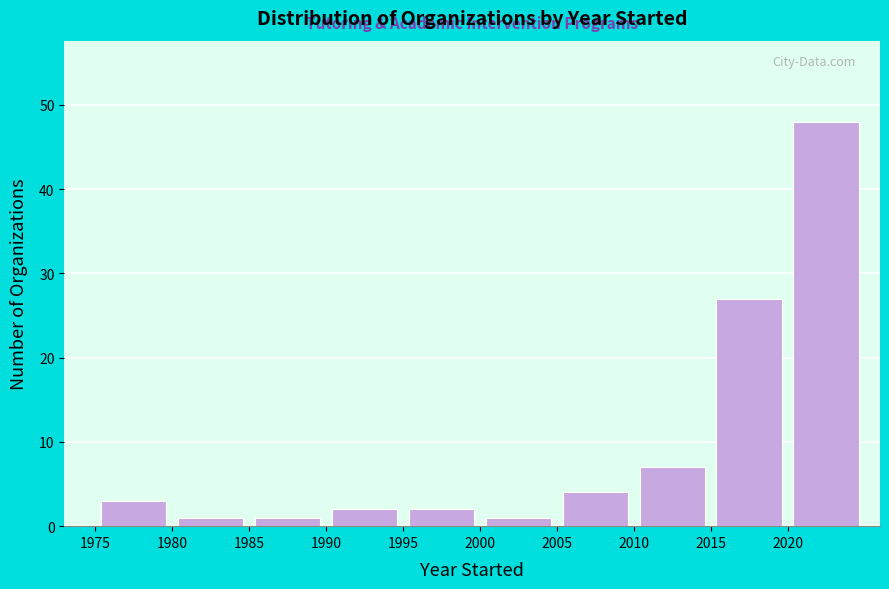

Reading left to right, list every bar in this chart as the range it spans on the x-axis followed by its height. The values are not printed on the chart, so give them approximately, as read against the axis.

1975 to 1980: 3
1980 to 1985: 1
1985 to 1990: 1
1990 to 1995: 2
1995 to 2000: 2
2000 to 2005: 1
2005 to 2010: 4
2010 to 2015: 7
2015 to 2020: 27
2020 to 2025: 48